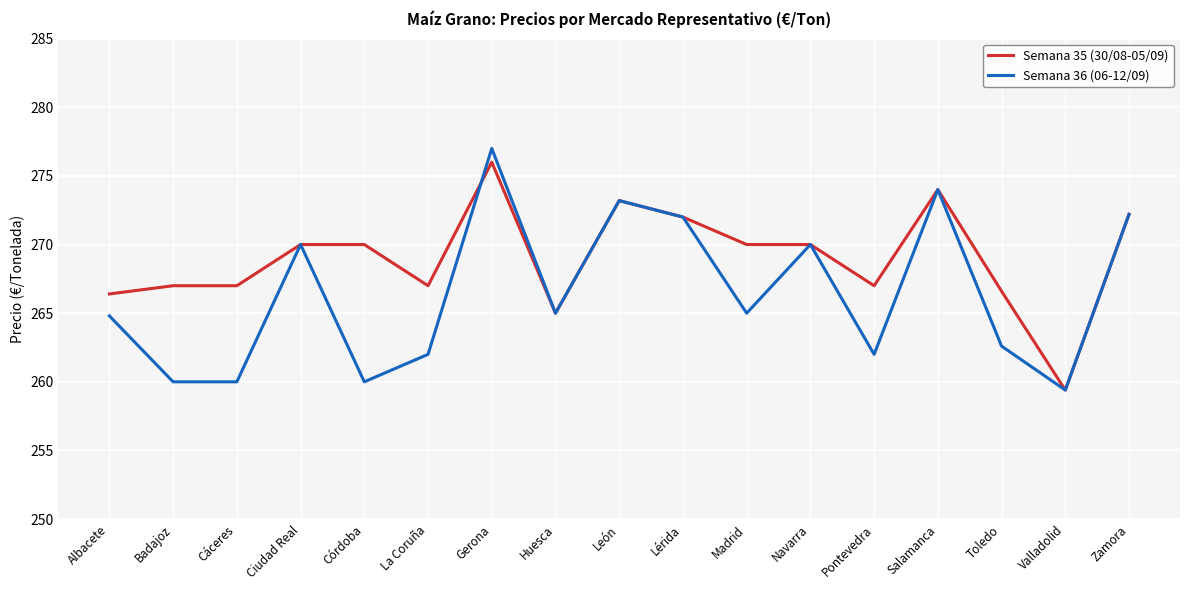

Between Albacete and Madrid, which series saw the biggest shift?

Semana 35 (30/08-05/09)